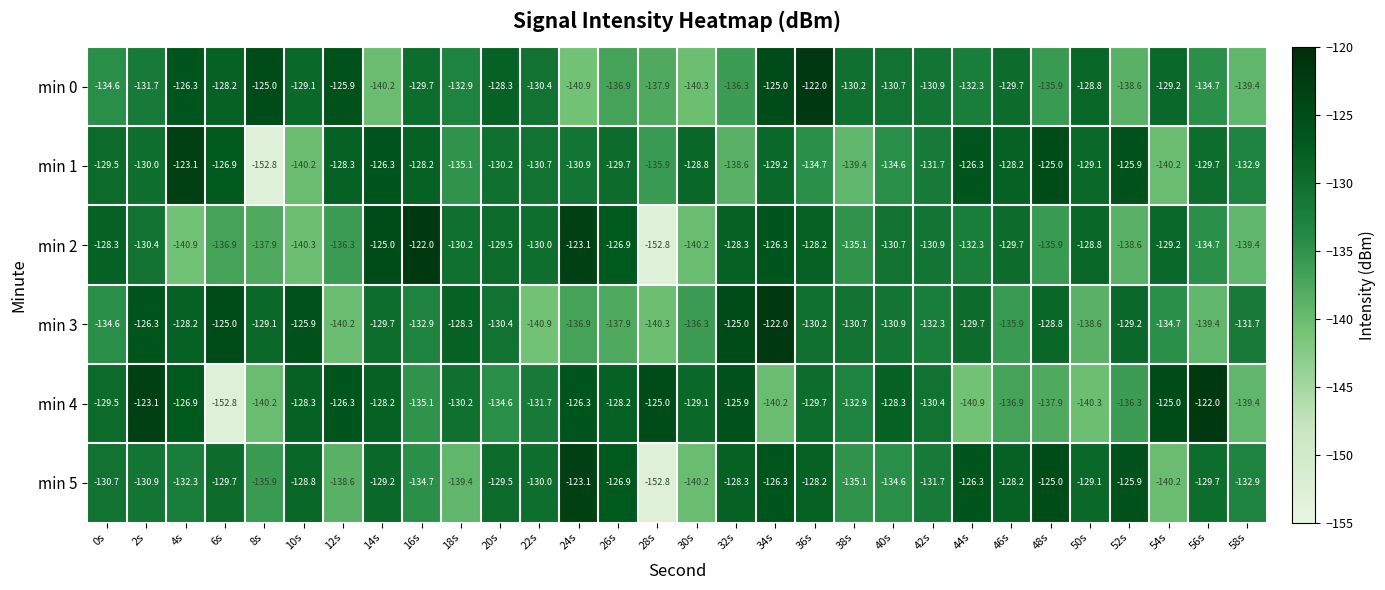

Is it true that min 1 equals -129.1 at 50s?

True